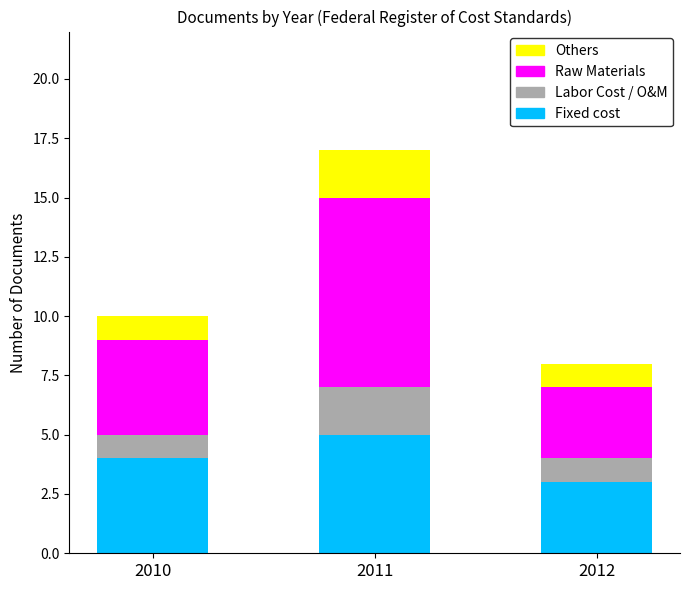

What is the total value across all series at 2010?

10